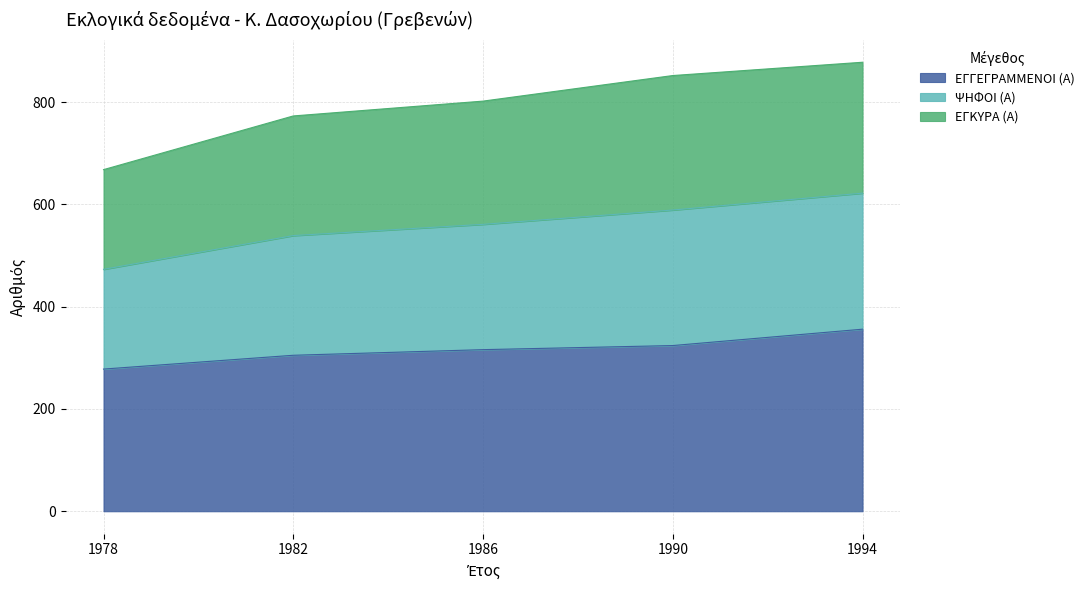

The value of ΕΓΓΕΓΡΑΜΜΕΝΟΙ (Α) at 1982 is 305. True or false?

True